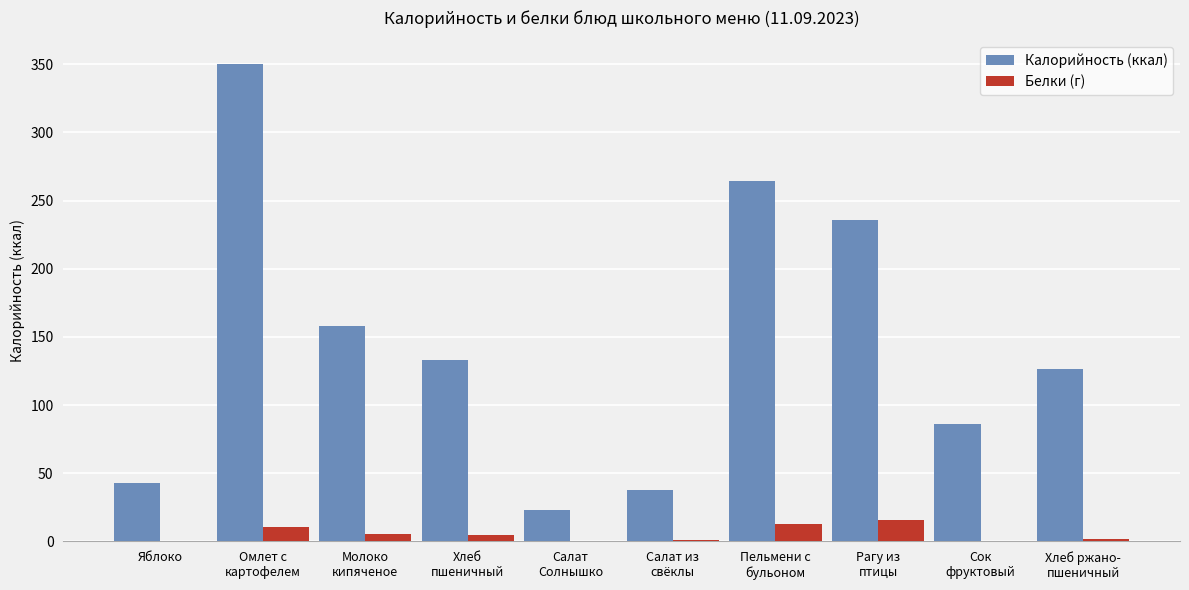

What is the highest value of the Калорийность (ккал) series?

349.9